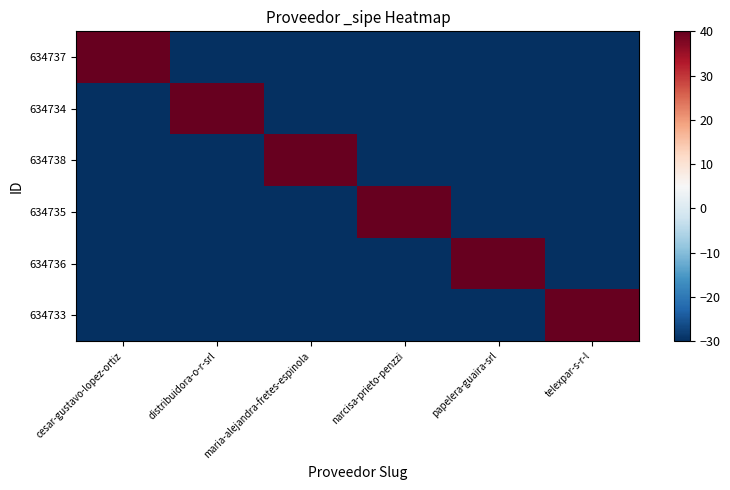

Between maria-alejandra-fretes-espinola and narcisa-prieto-penzzi, which is larger?

maria-alejandra-fretes-espinola